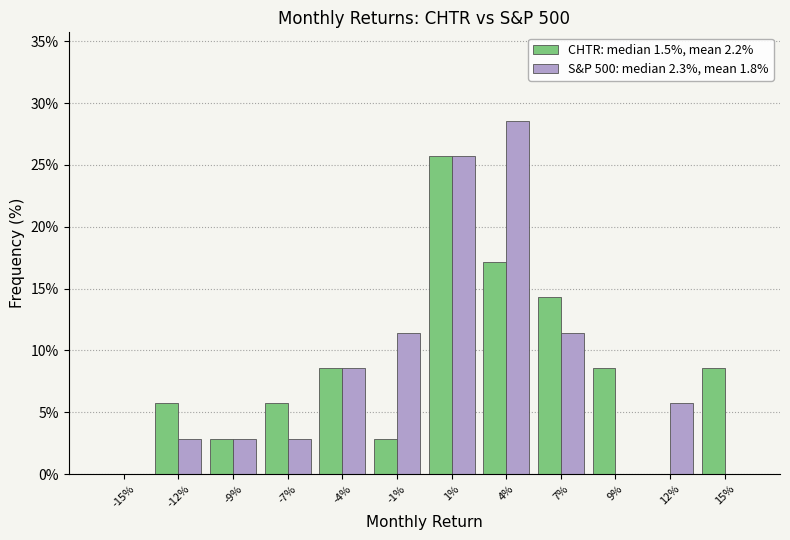

Reading left to right, what are all the values shown in this chart?

CHTR: median 1.5%, mean 2.2%: -15%=0.0	-12%=5.7	-9%=2.9	-7%=5.7	-4%=8.6	-1%=2.9	1%=25.7	4%=17.1	7%=14.3	9%=8.6	12%=0.0	15%=8.6
S&P 500: median 2.3%, mean 1.8%: -15%=0.0	-12%=2.9	-9%=2.9	-7%=2.9	-4%=8.6	-1%=11.4	1%=25.7	4%=28.6	7%=11.4	9%=0.0	12%=5.7	15%=0.0